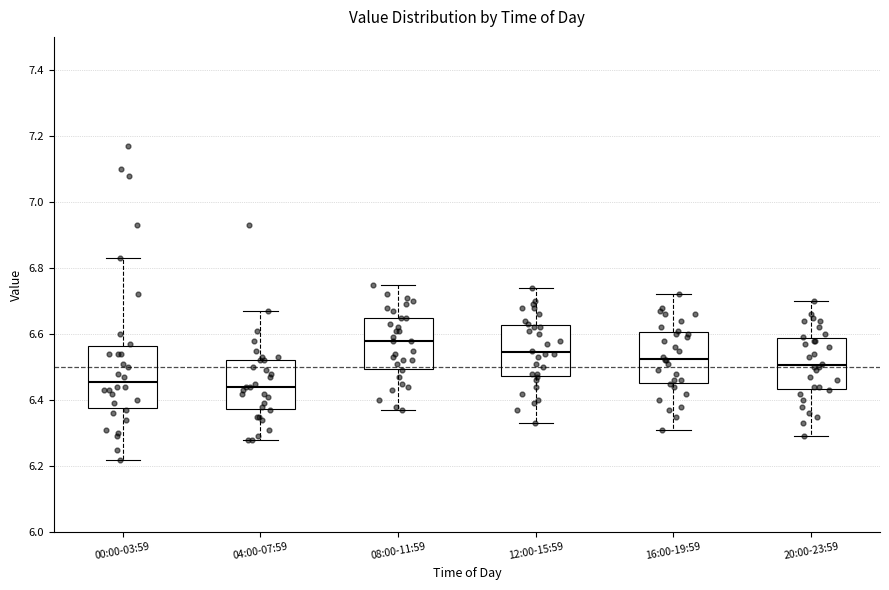

Reading left to right, read every box against the y-axis: the position of its median line, the range the box covers, and the ends of its whiskers. The values are not printed on the chart, so give them approximately, as read against the axis.

00:00-03:59: median 6.46, box 6.38 to 6.56, whiskers 6.22 to 6.84
04:00-07:59: median 6.44, box 6.38 to 6.52, whiskers 6.28 to 6.68
08:00-11:59: median 6.58, box 6.50 to 6.66, whiskers 6.38 to 6.76
12:00-15:59: median 6.54, box 6.48 to 6.62, whiskers 6.34 to 6.74
16:00-19:59: median 6.52, box 6.46 to 6.60, whiskers 6.32 to 6.72
20:00-23:59: median 6.50, box 6.44 to 6.58, whiskers 6.30 to 6.70